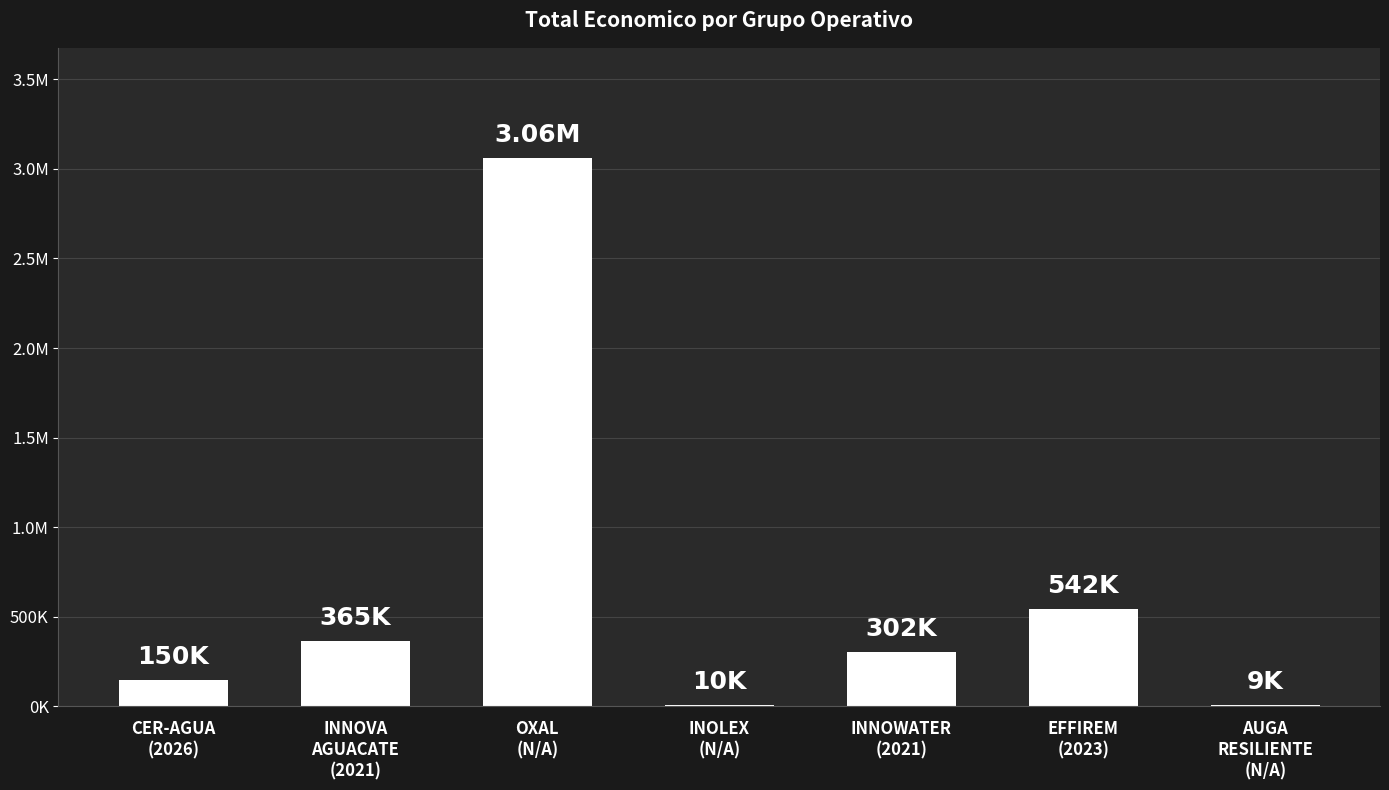

What is the difference between the second highest and minimum values?

533198